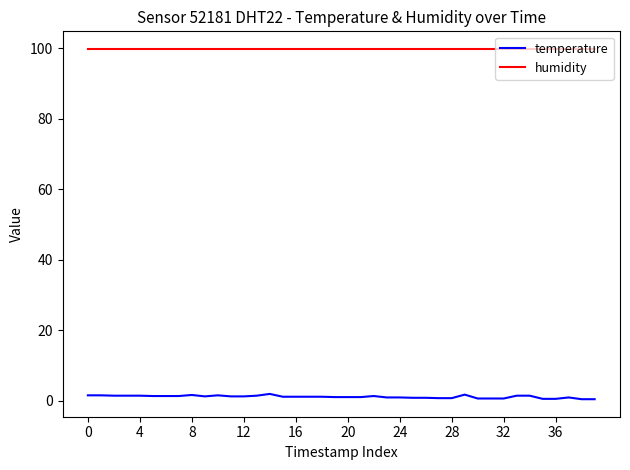

True or false: temperature and humidity cross at least once.

False